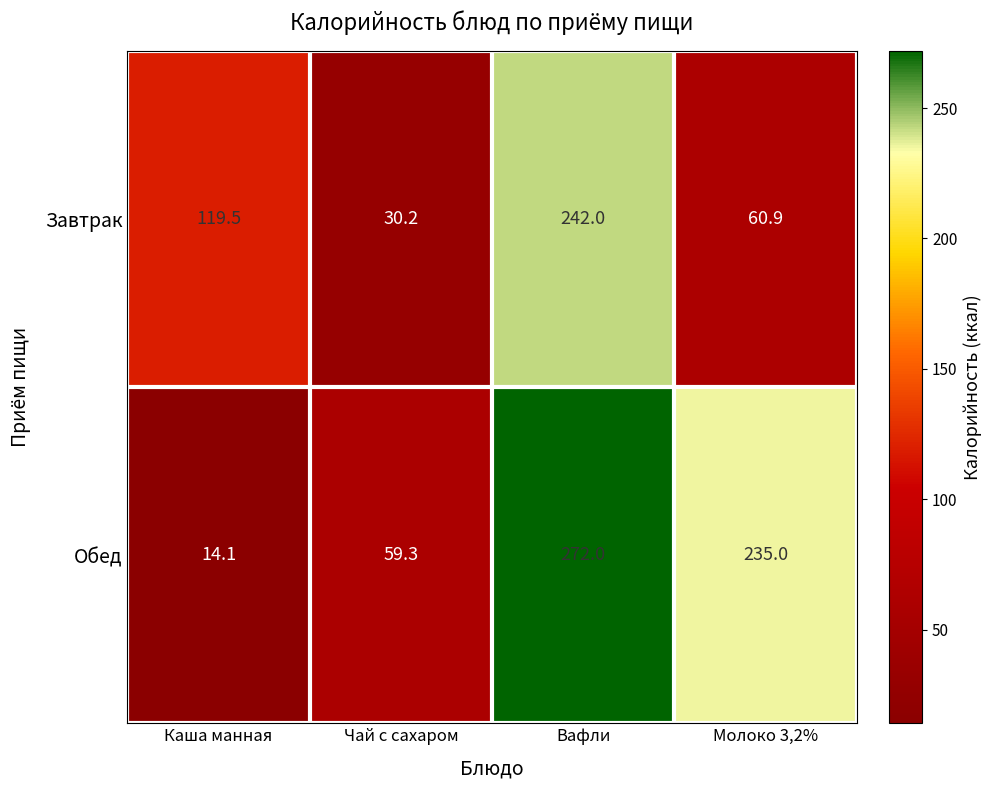

Reading left to right, list all the values displayed in this chart.

Завтрак: 119.5	30.2	242.0	60.9
Обед: 14.1	59.3	272.0	235.0